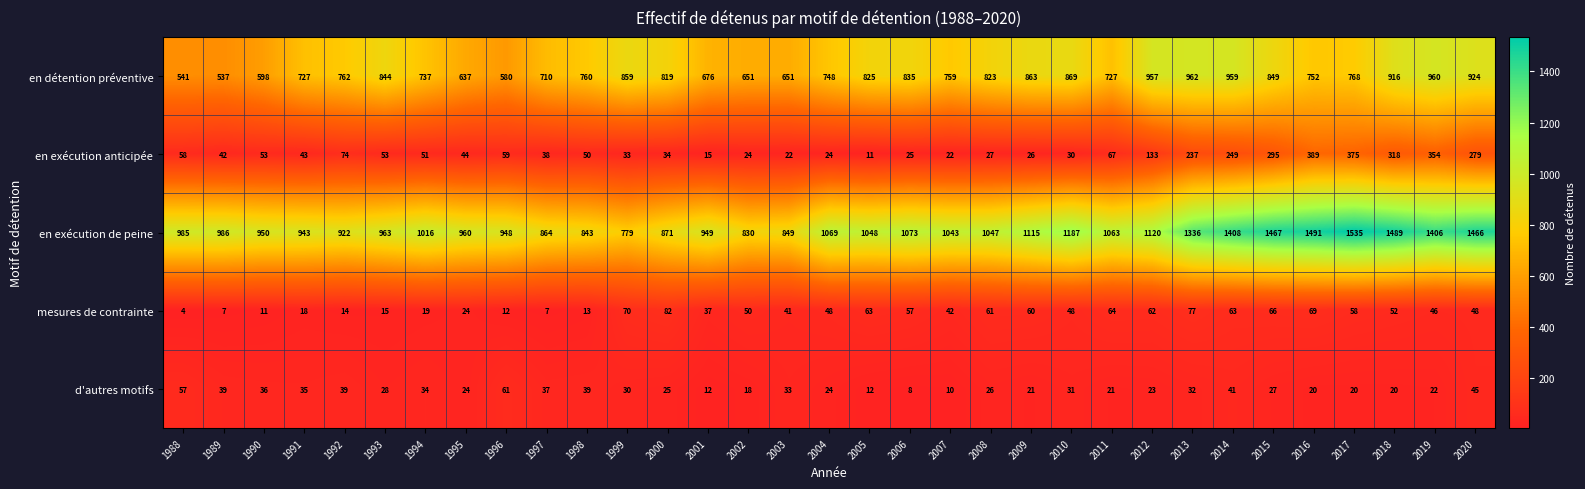

What is the smallest value displayed?

4